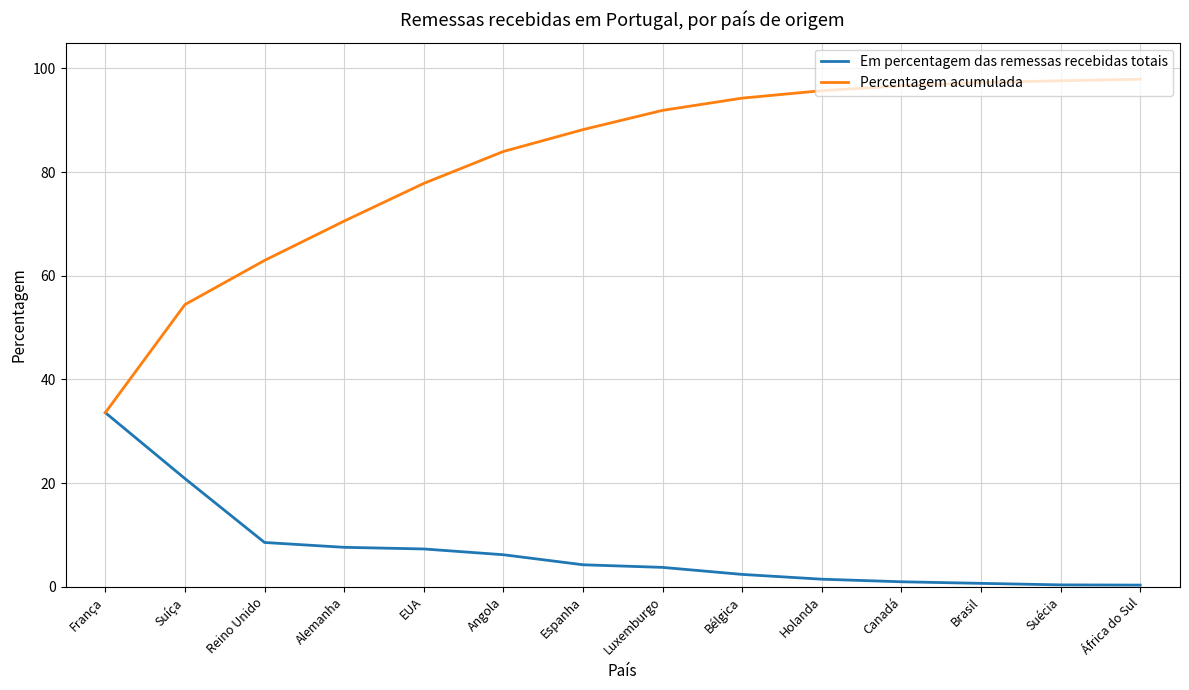

The Em percentagem das remessas recebidas totais series shows 9.2 at Suíça. True or false?

False